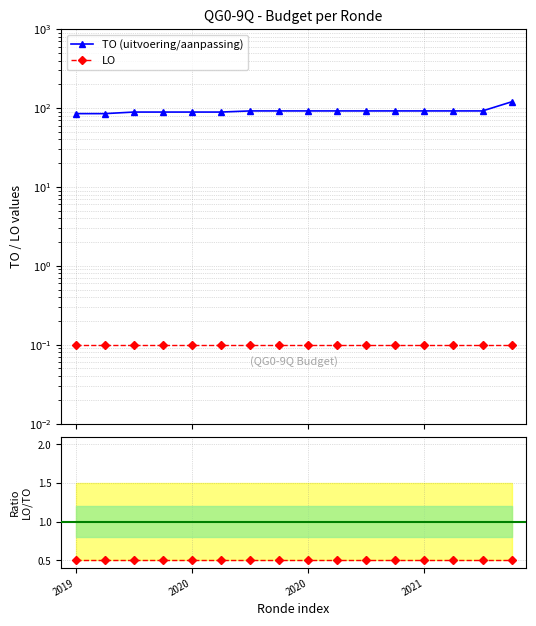

True or false: LO and TO (uitvoering/aanpassing) intersect in this chart.

False